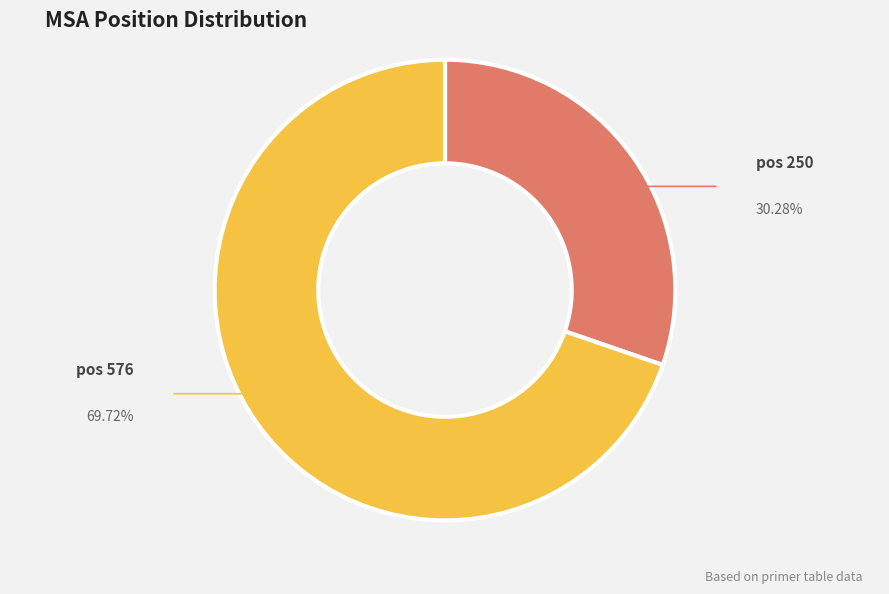

Is there a majority slice in this chart?

Yes